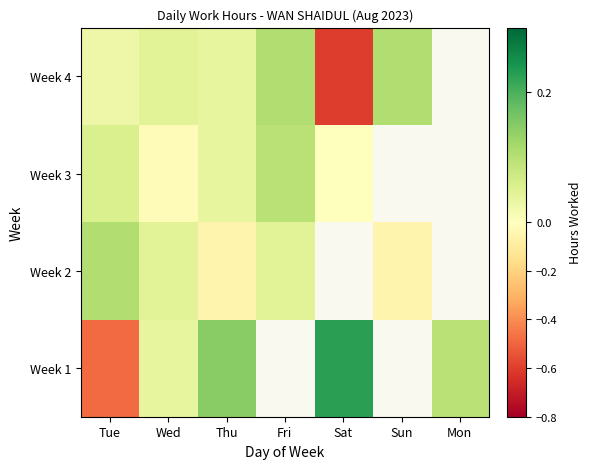

Which series has the widest spread of values?

Week 1